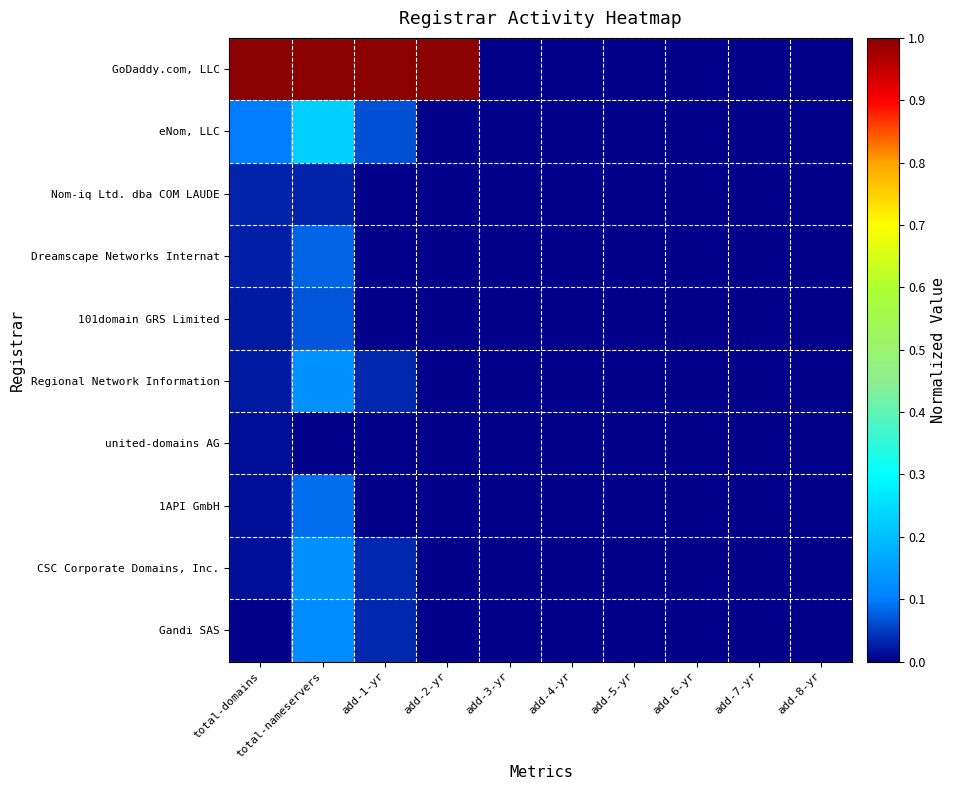

Which series has the largest total across all categories?

GoDaddy.com, LLC